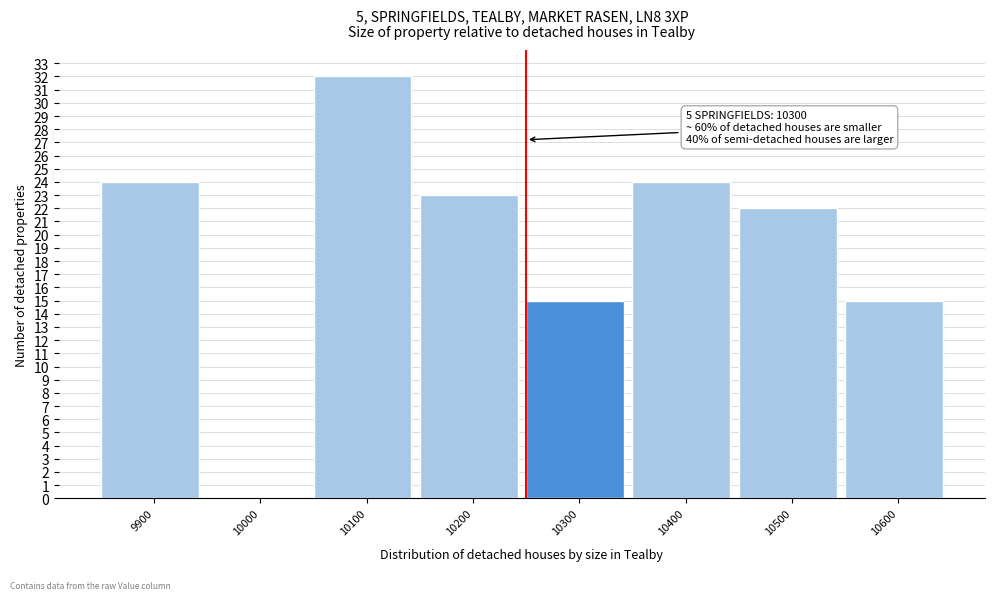

Reading left to right, list all the values displayed in this chart.

9900=24	10000=0	10100=32	10200=23	10300=15	10400=24	10500=22	10600=15